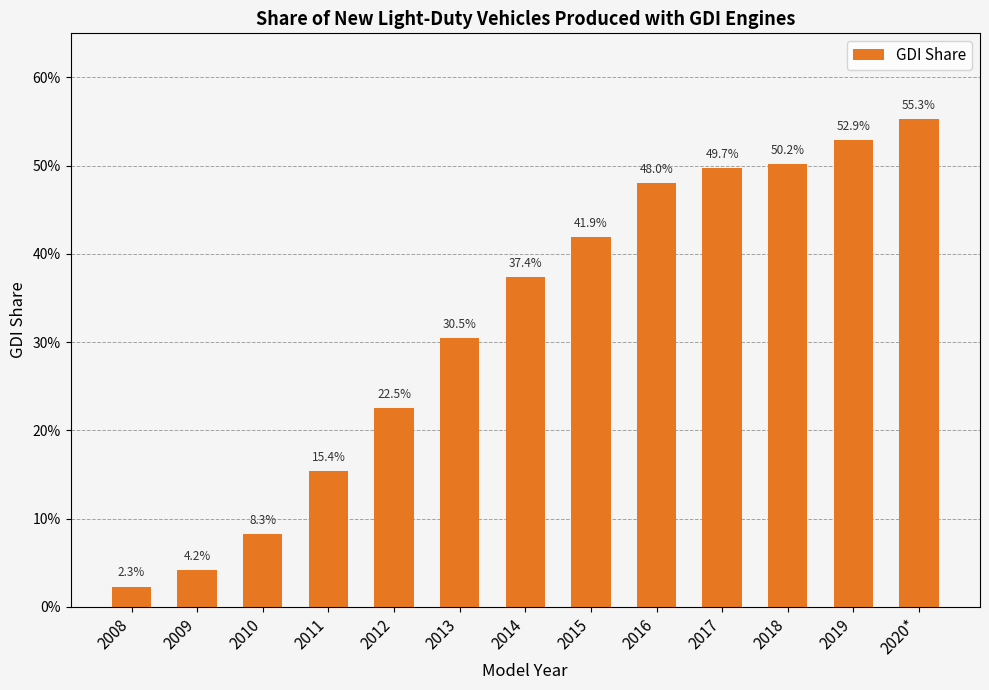

Are the bars horizontal?

No